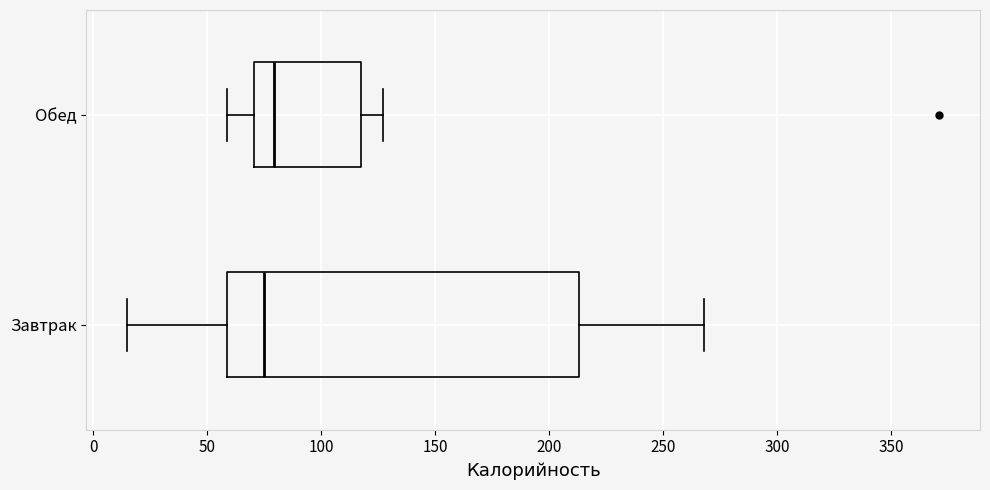

Which box is the widest, from its left edge to its right edge?

Завтрак